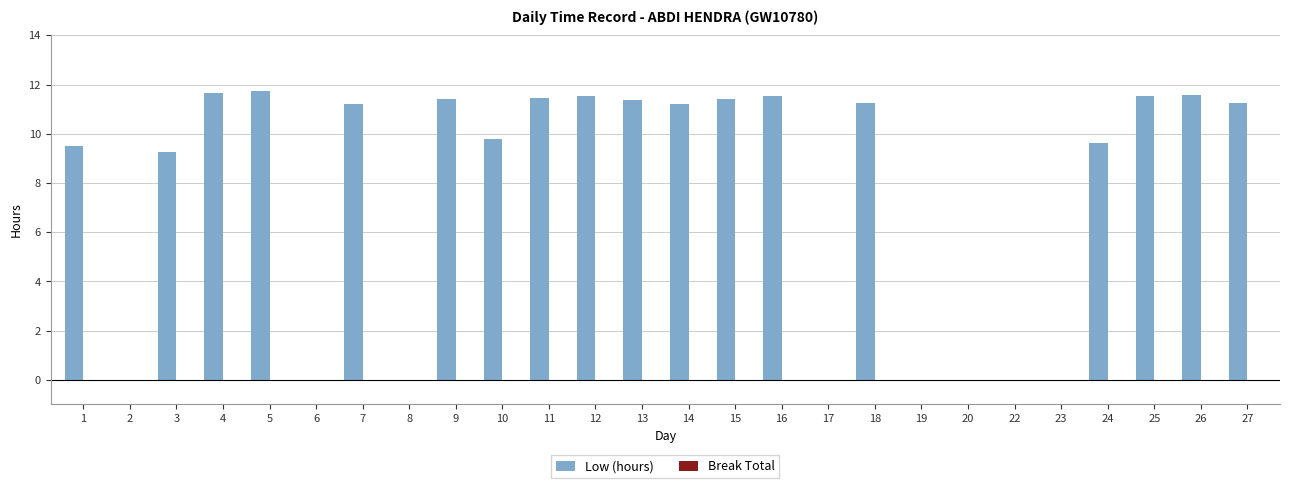

Where does the data first go above 11?

4